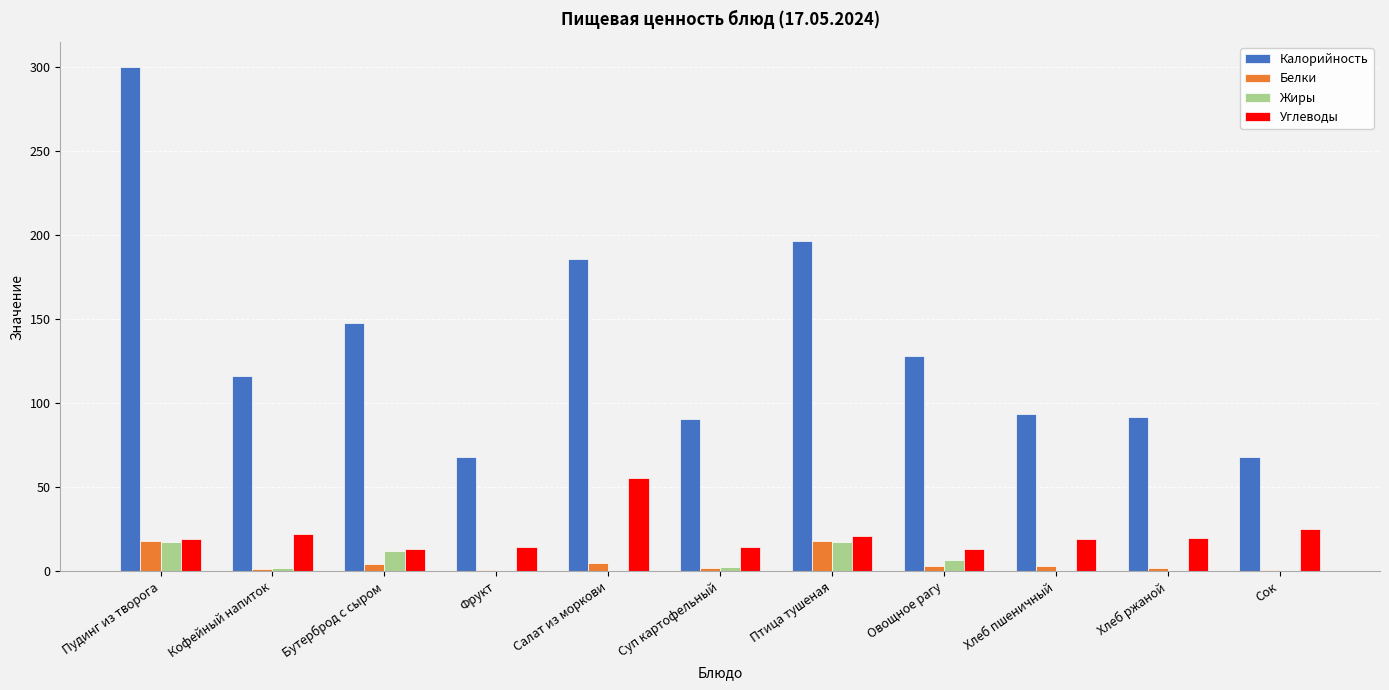

At which category is the sum across all series the highest?

Пудинг из творога